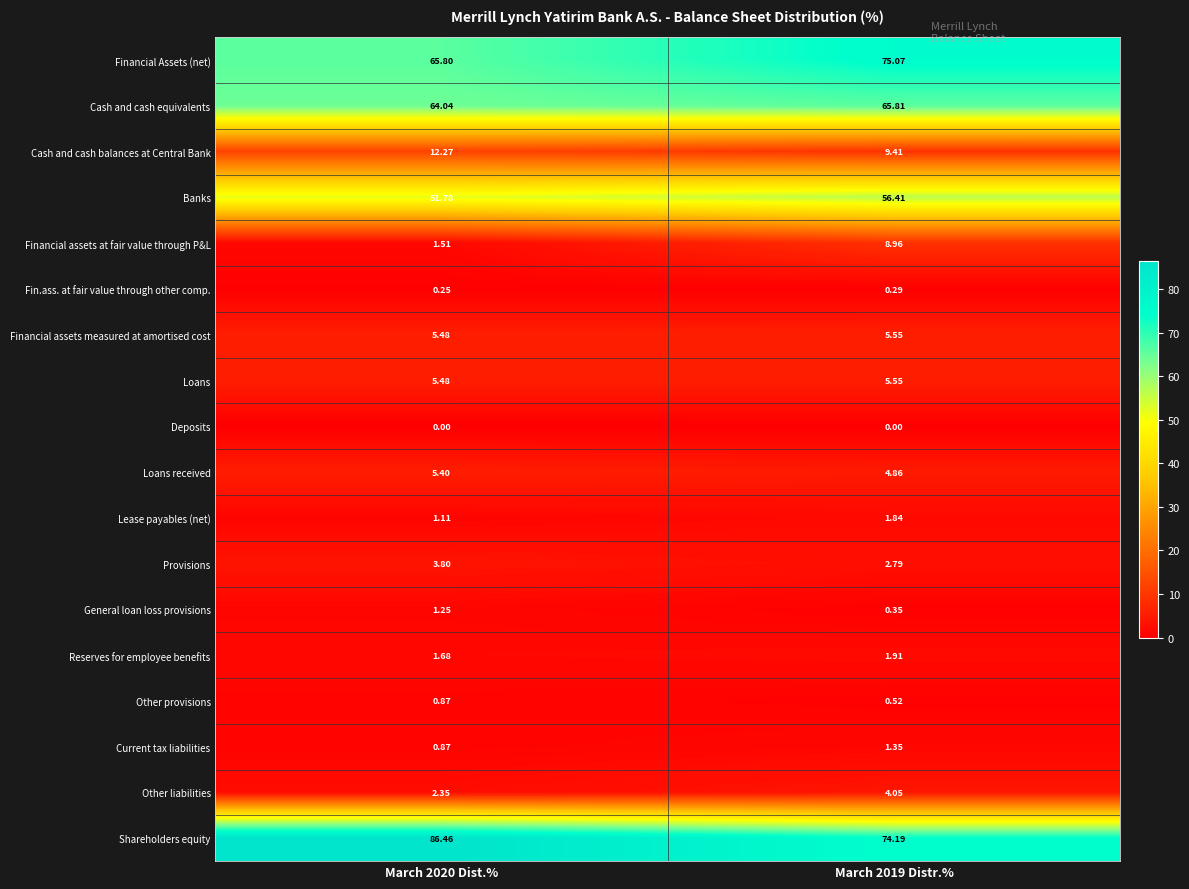

Which series changed the most between March 2020 Dist.% and March 2019 Distr.%?

Shareholders equity